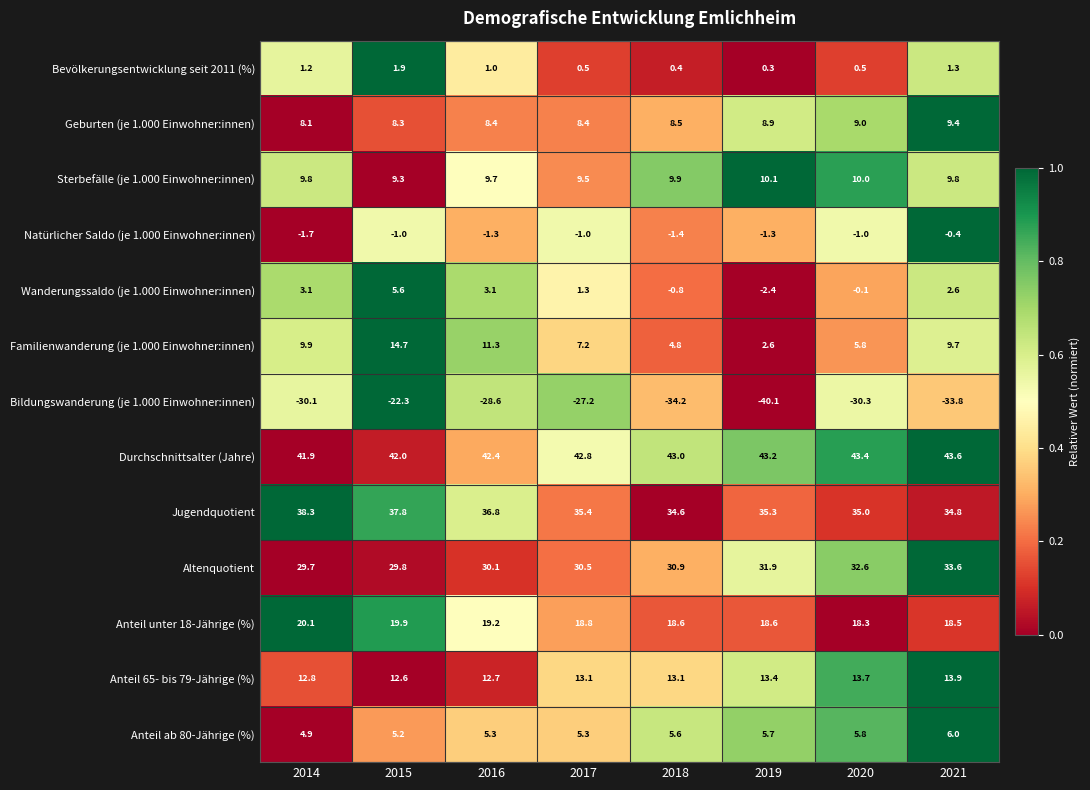

Which category has the lowest value across all series?

2019